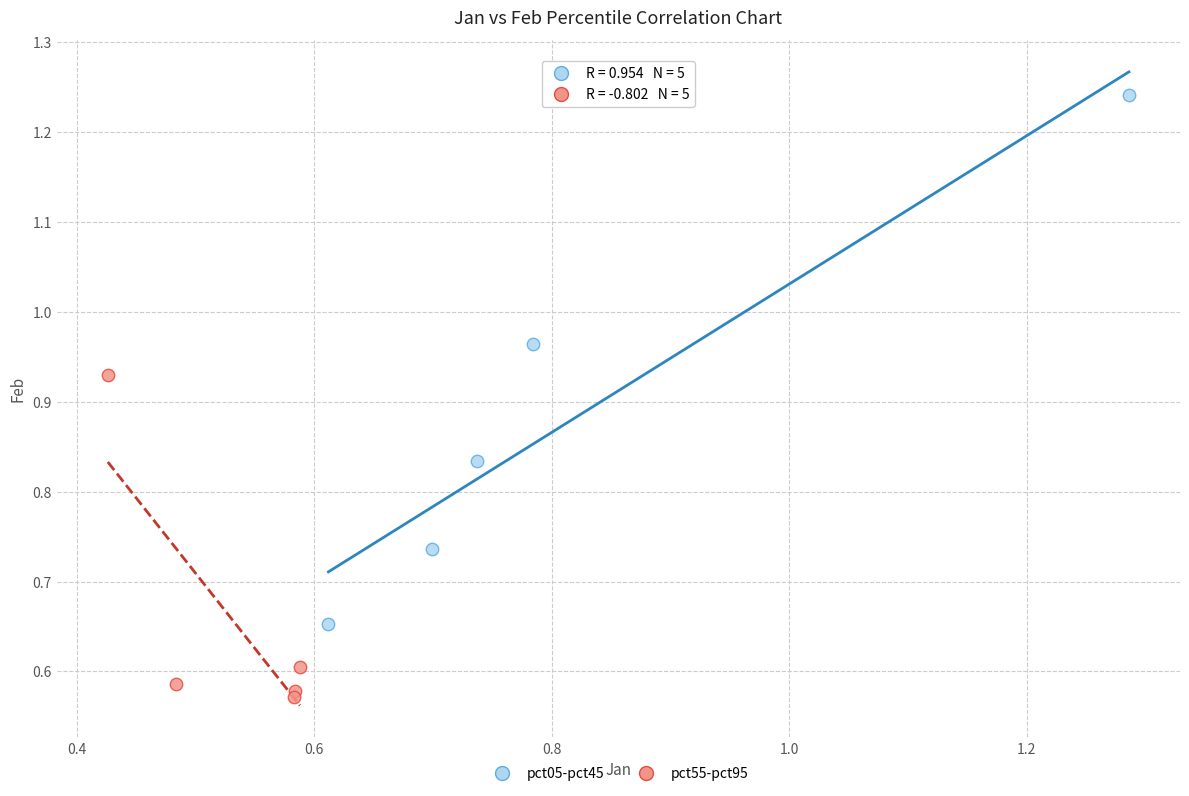

Which series reaches the maximum Y coordinate?

pct05-pct45